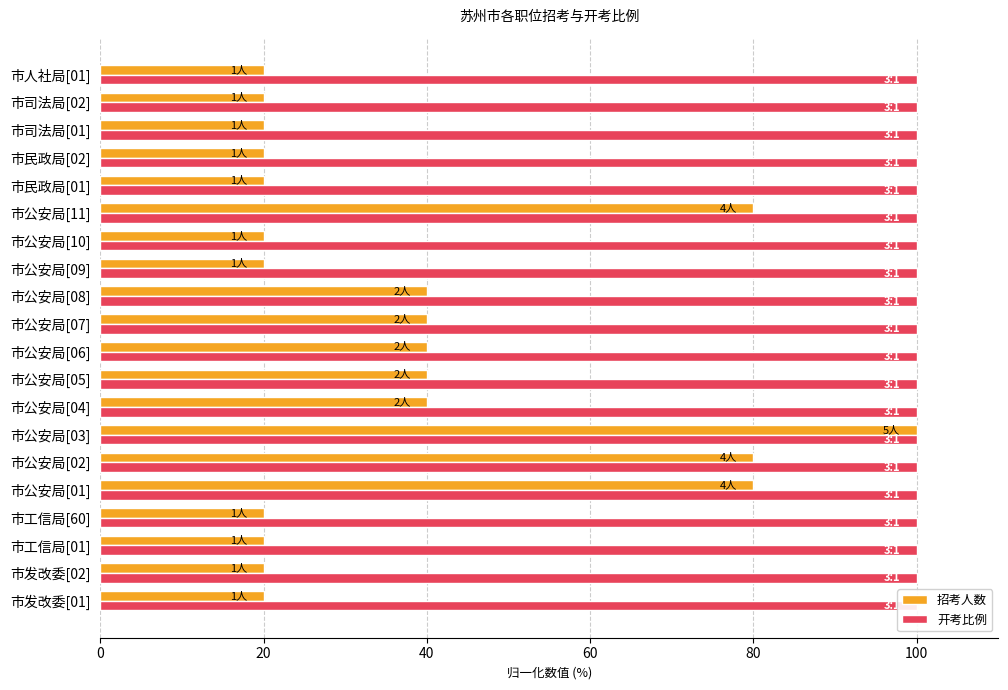

What is the label of the 17th bar from the right?

60